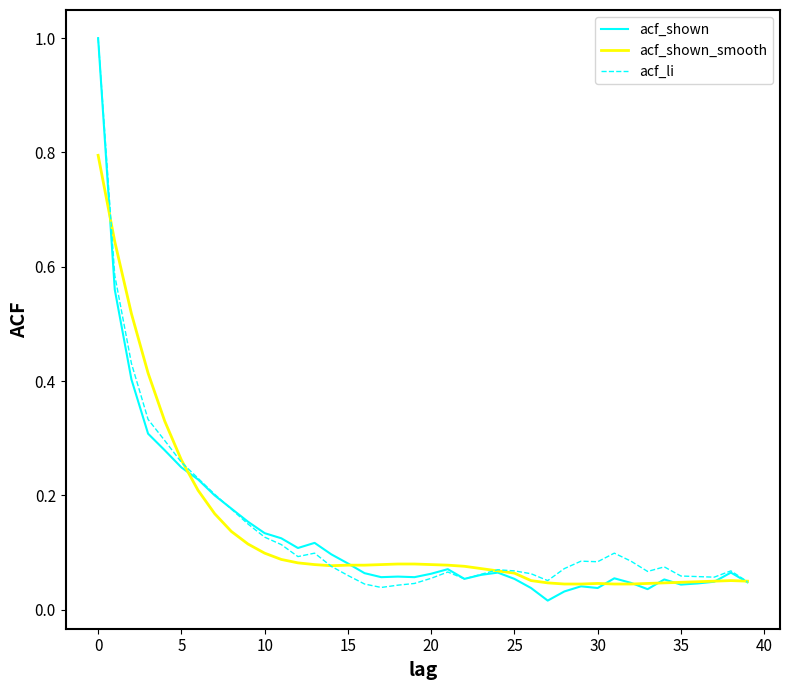

Which series has the largest range (max minus min)?

acf_shown